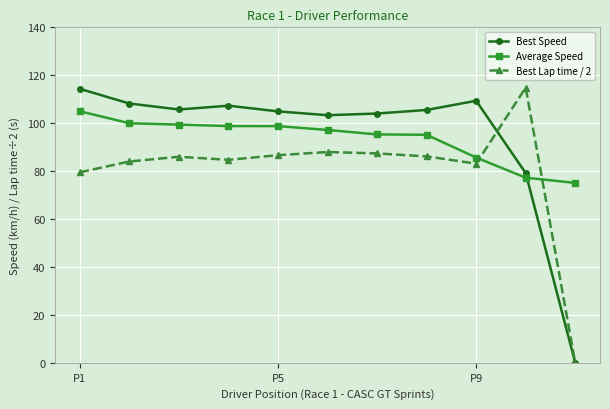

What is the value of the Best Speed point at the 7th from the left?

104.0